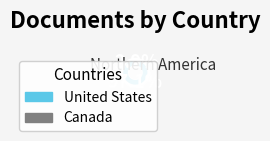

Count the number of slices in the pie.

2